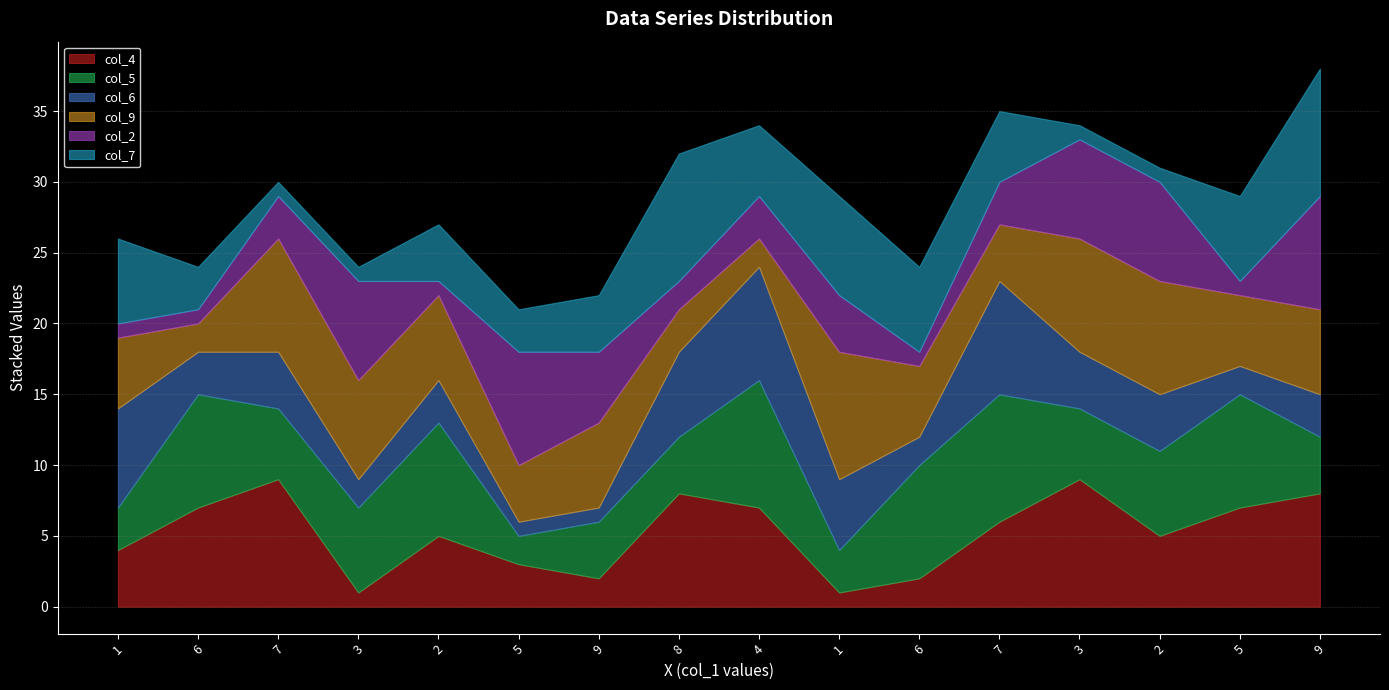

Where does the col_9 series first go above 6?

7